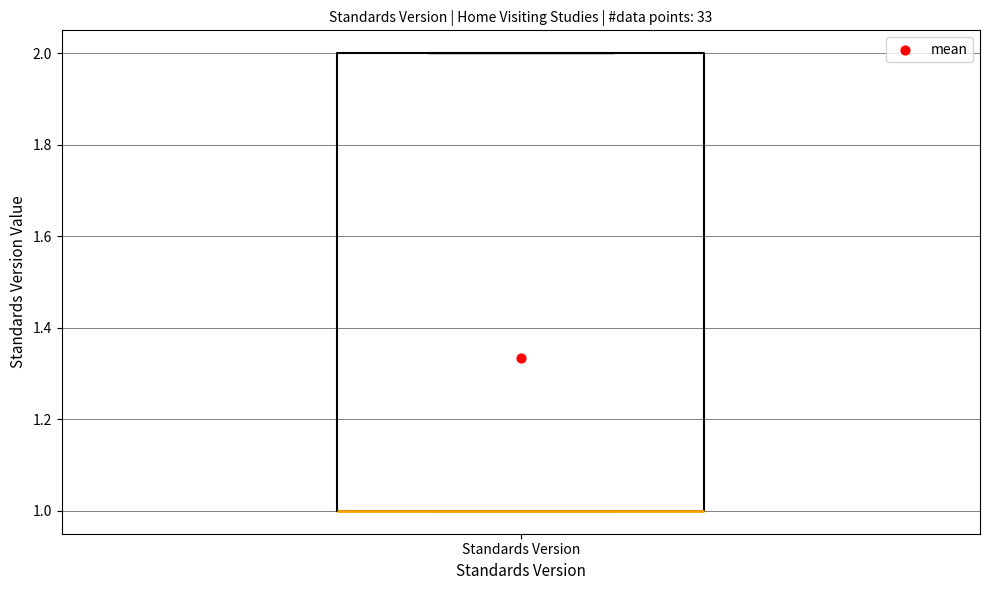

Where is the lower edge of the box for Standards Version on the y-axis? The values are not printed on the chart, so give them approximately, as read against the axis.

1